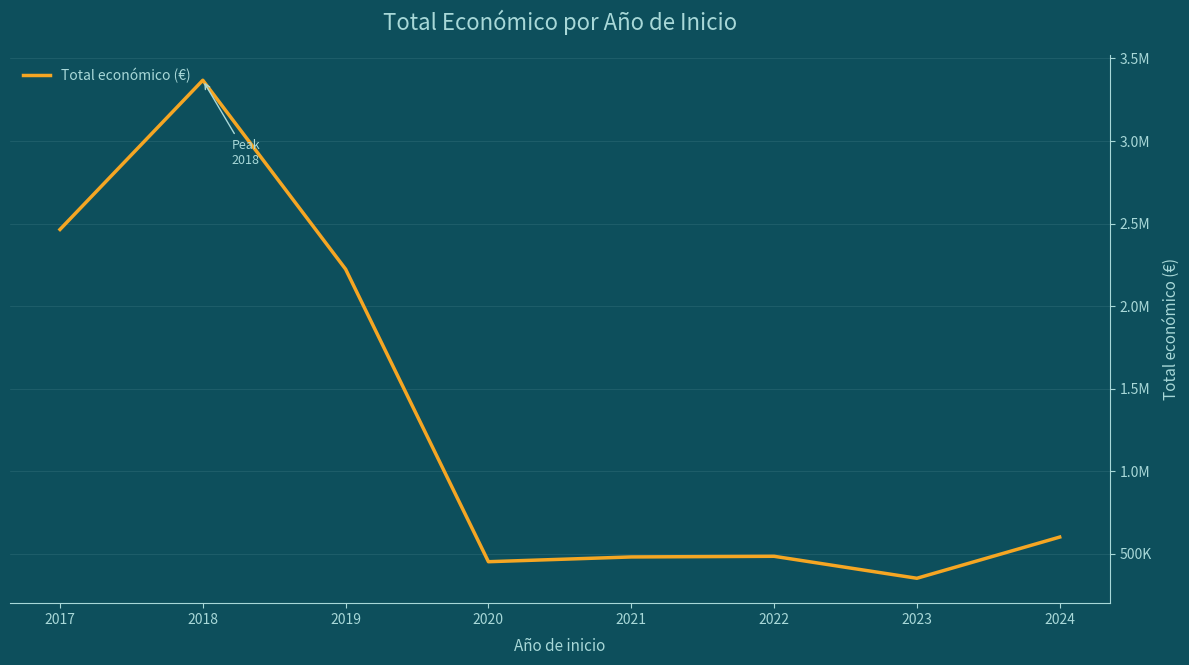

Does the chart have visible grid lines?

Yes